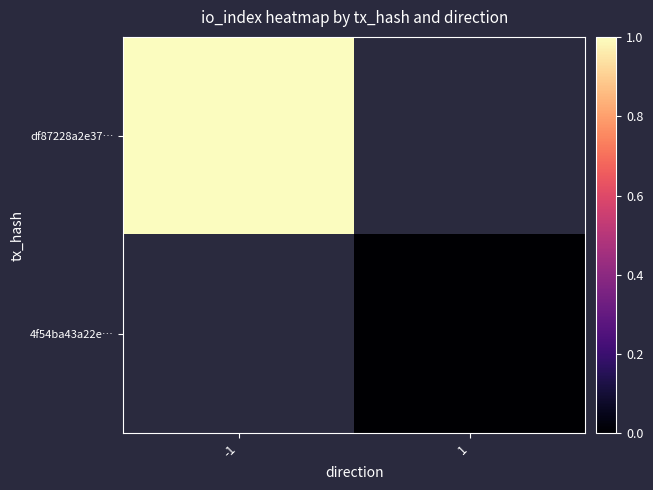

How many data points does each series have?

2